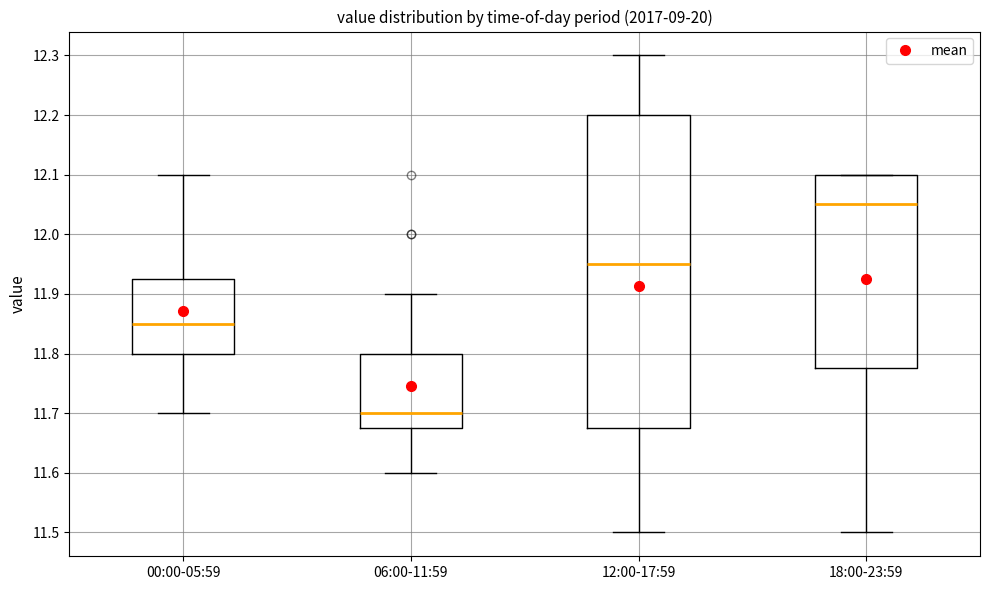

Reading left to right, read every box against the y-axis: the position of its median line, the range the box covers, and the ends of its whiskers. The values are not printed on the chart, so give them approximately, as read against the axis.

00:00-05:59: median 11.85, box 11.80 to 11.93, whiskers 11.70 to 12.10
06:00-11:59: median 11.70, box 11.68 to 11.80, whiskers 11.60 to 11.90
12:00-17:59: median 11.95, box 11.68 to 12.20, whiskers 11.50 to 12.30
18:00-23:59: median 12.05, box 11.78 to 12.10, whiskers 11.50 to 12.10